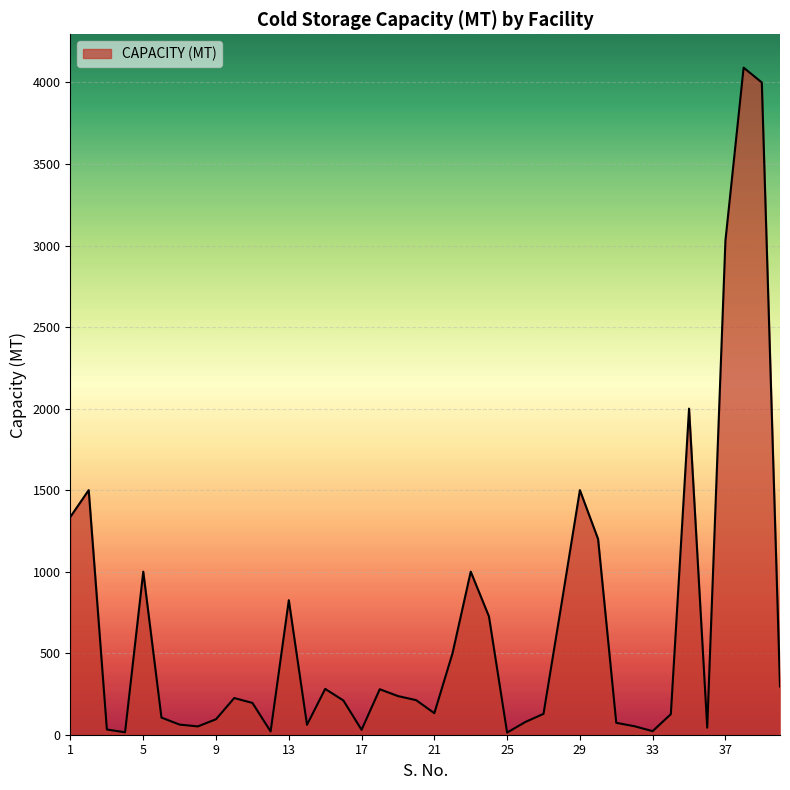

What is the difference between the maximum and minimum values?

4078